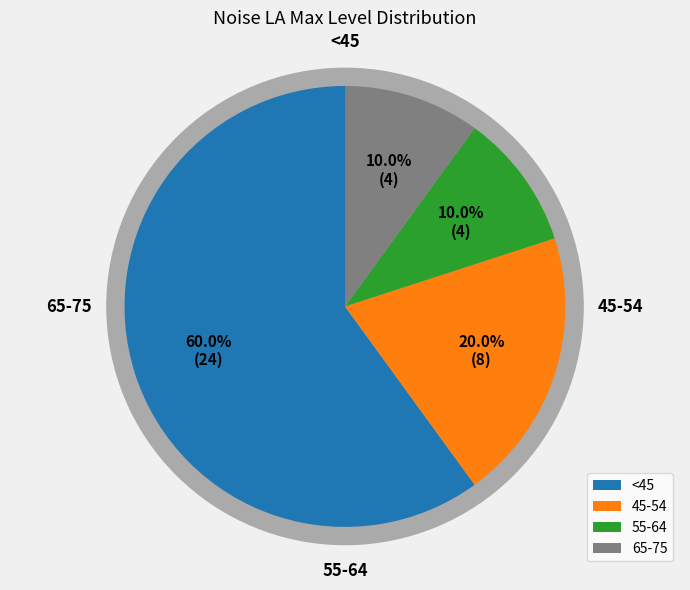

True or false: 45 accounts for 10% of the total.

False